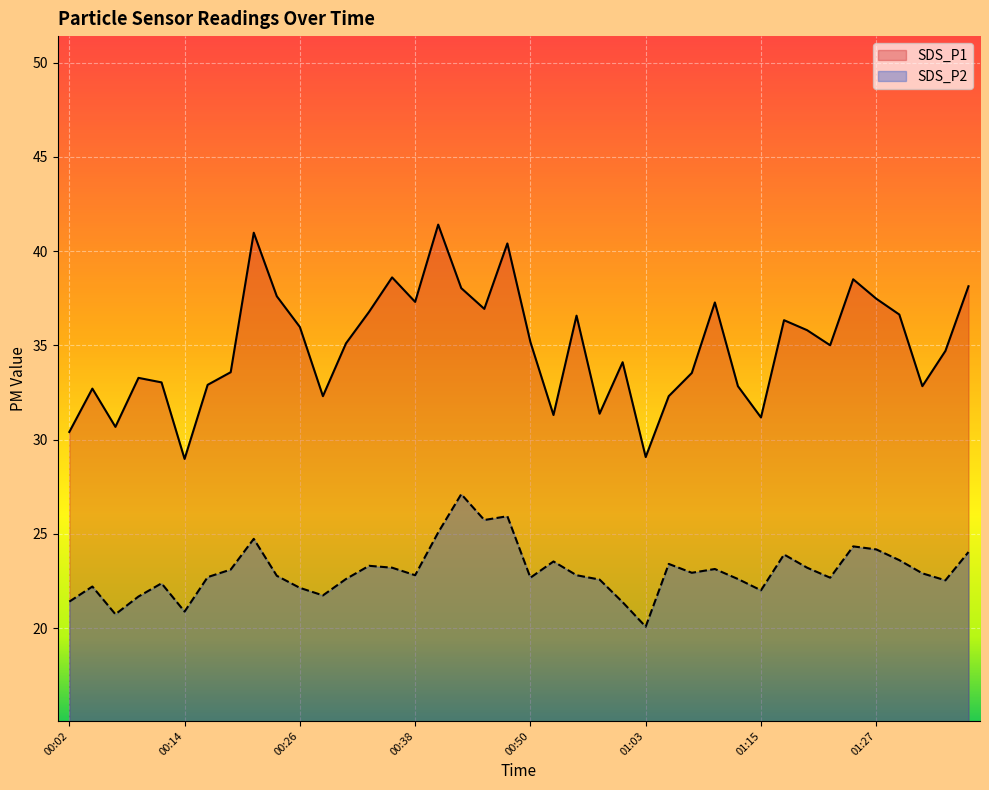

What is the value of the SDS_P2 point at the 16th from the left?

22.8